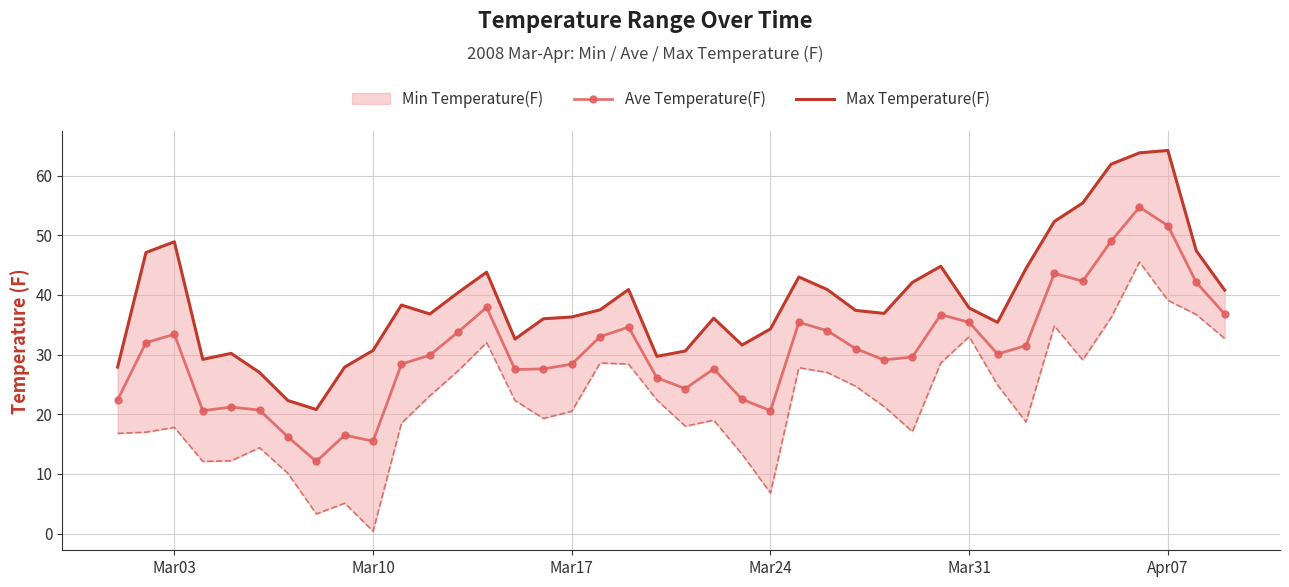

True or false: Ave Temperature(F) and Max Temperature(F) cross at least once.

False